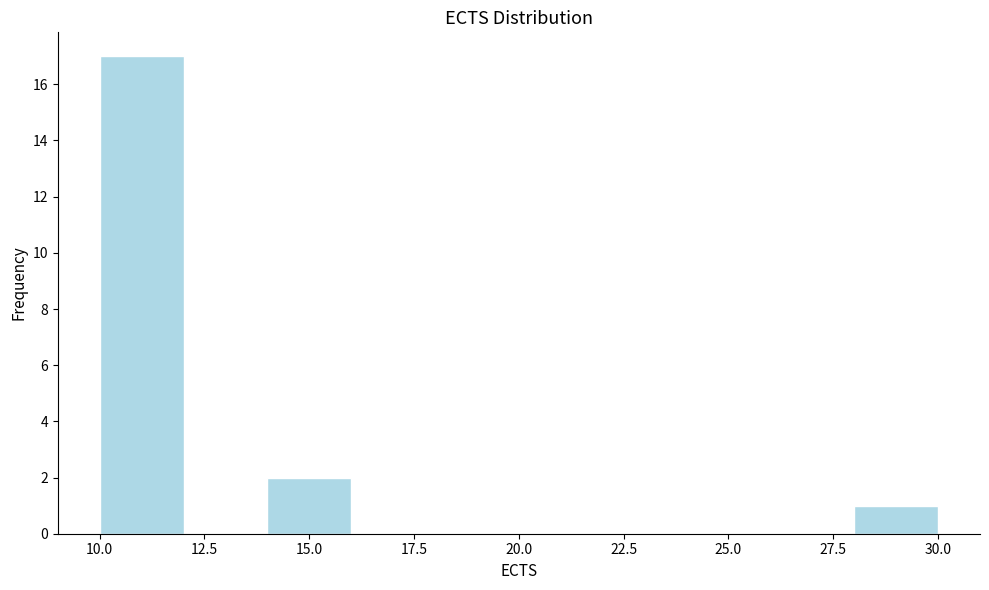

What is the height of the bar covering 14 to 16 on the x-axis? The values are not printed on the chart, so give them approximately, as read against the axis.

2